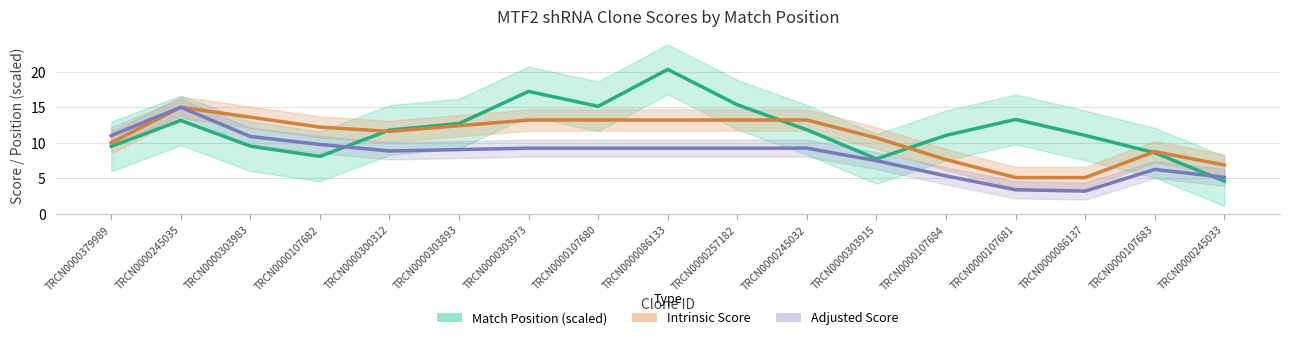

What is the spread (max minus min) of values at TRCN0000257182?

6.1